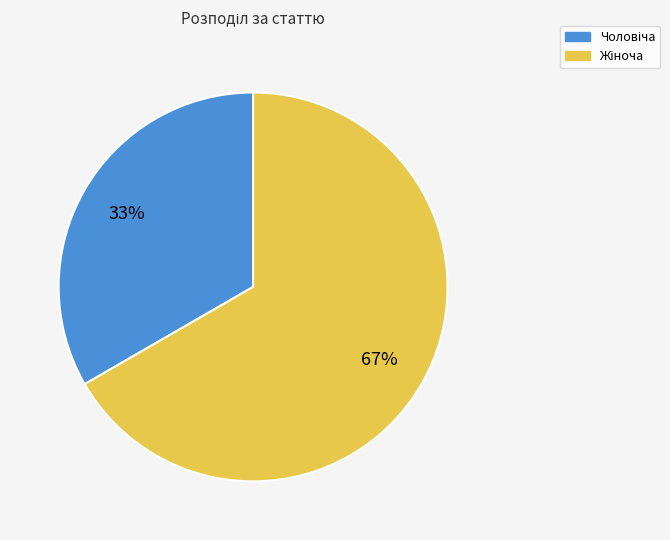

To the nearest percent, what is the average slice percentage?

50%